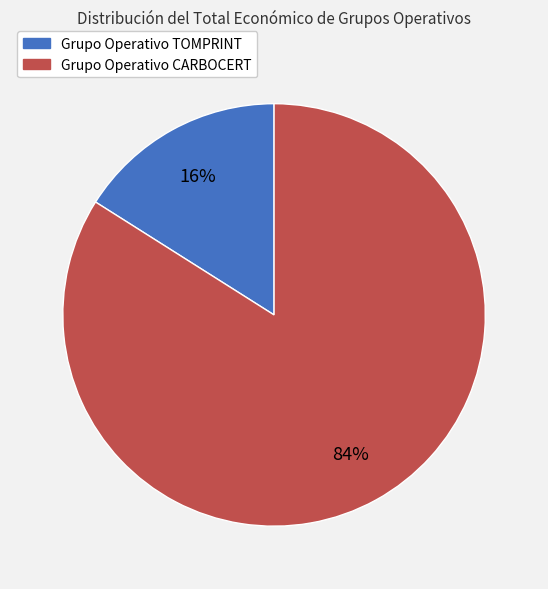

The Grupo Operativo TOMPRINT slice represents 16% of the pie. True or false?

True